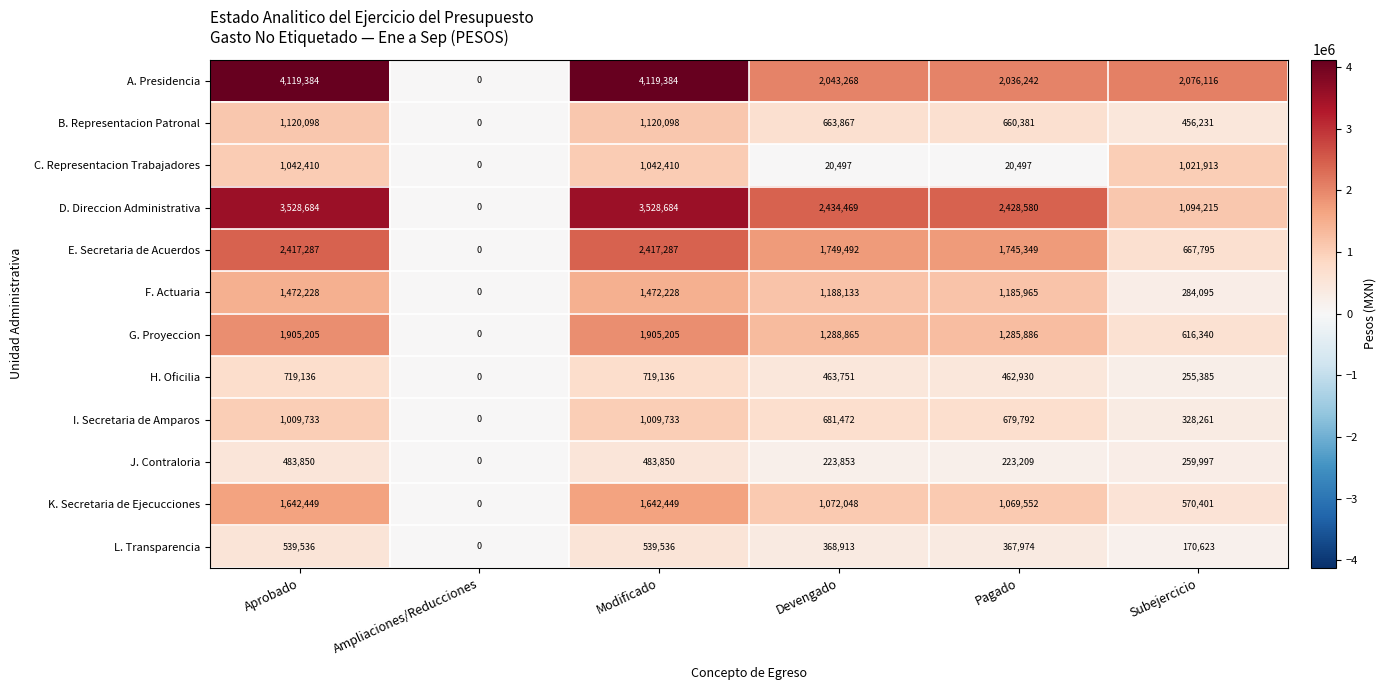

What is the total value across all series at Devengado?

12198628